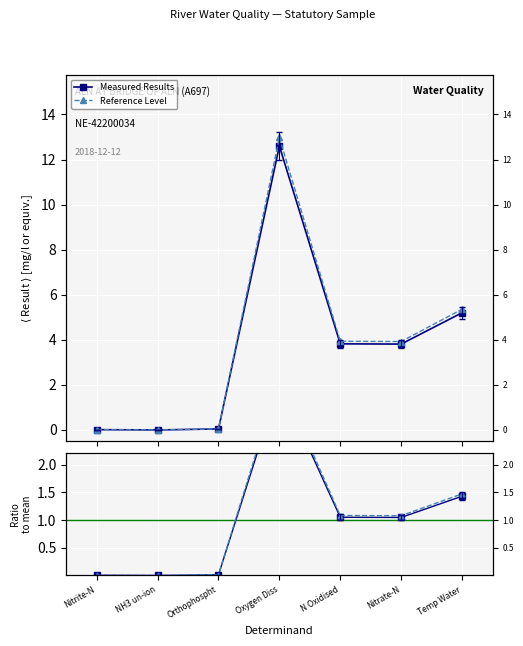

How many values in the Measured Results series exceed 3?

4